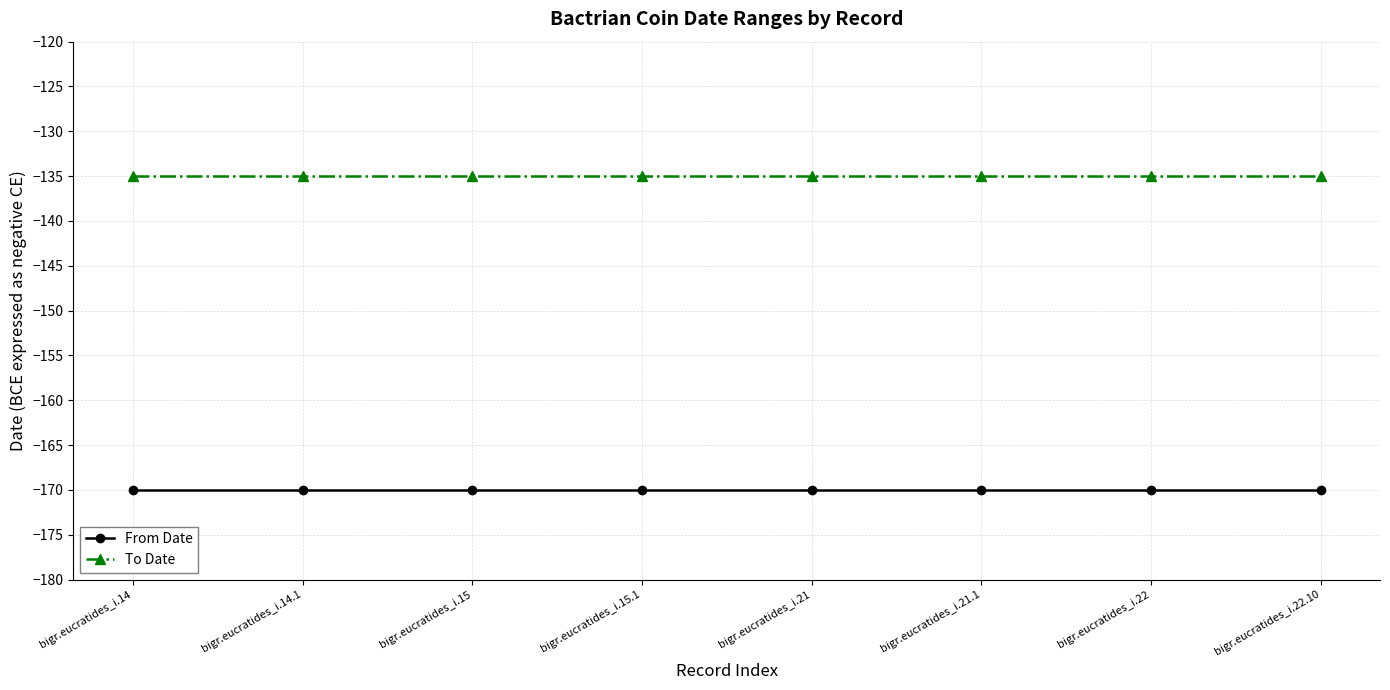

What is the average value of the To Date series?

-135